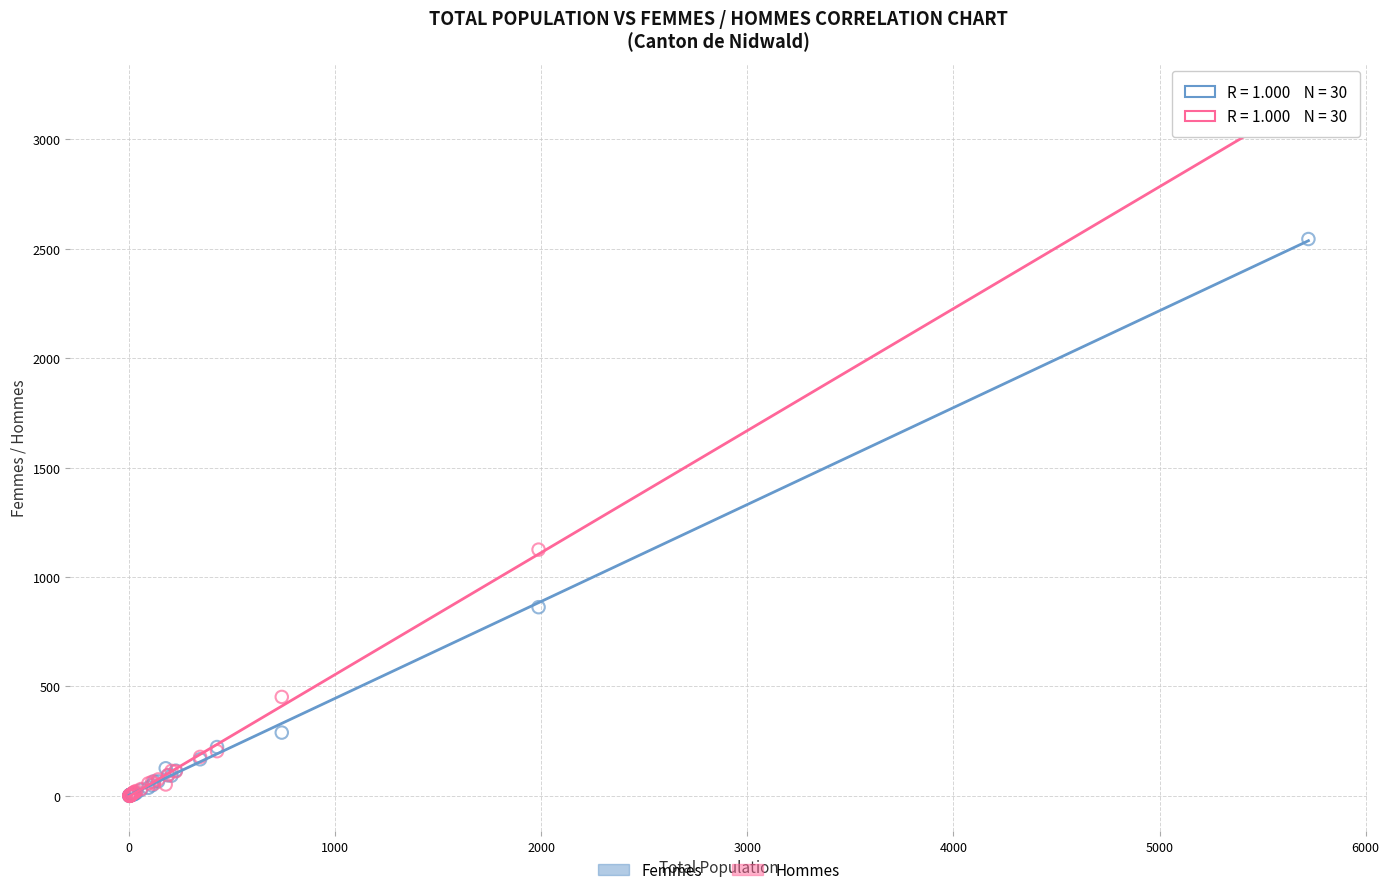

In the Femmes series, what Y value is closest to 1272?

862